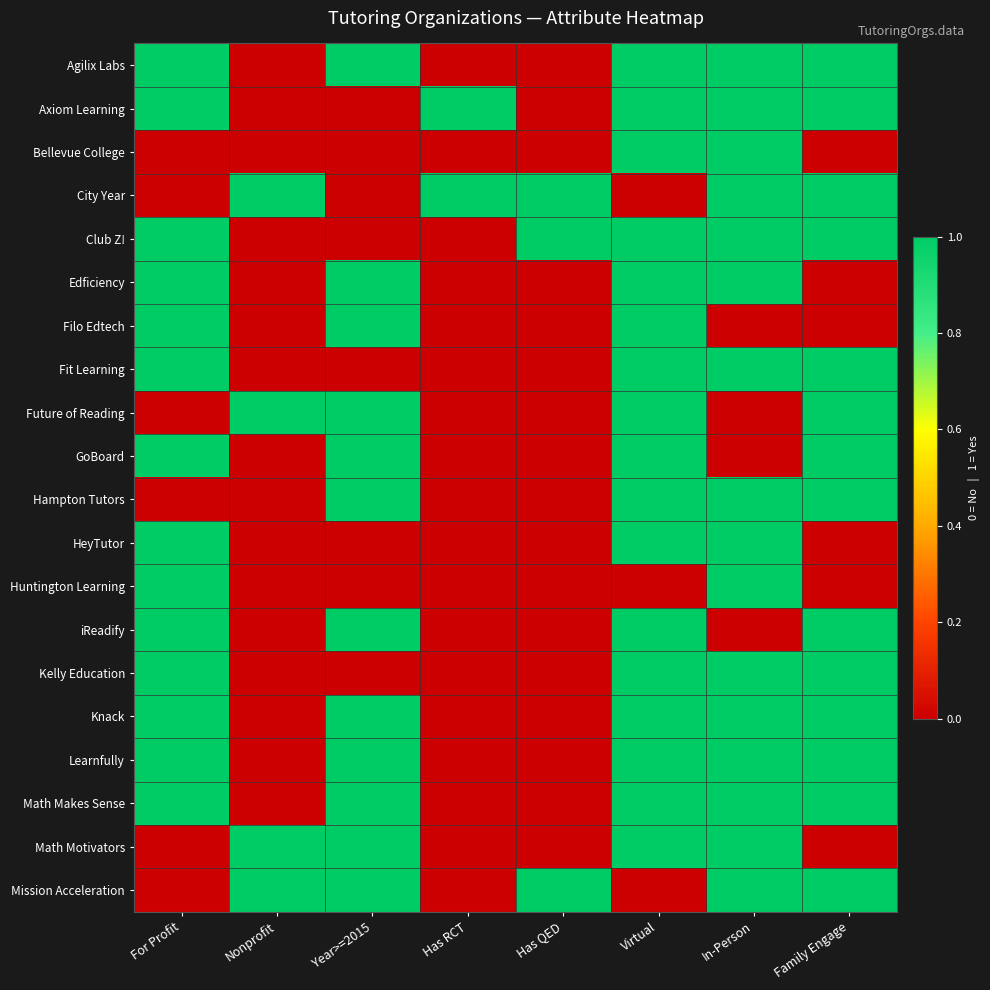

At which category is the sum across all series the highest?

Virtual